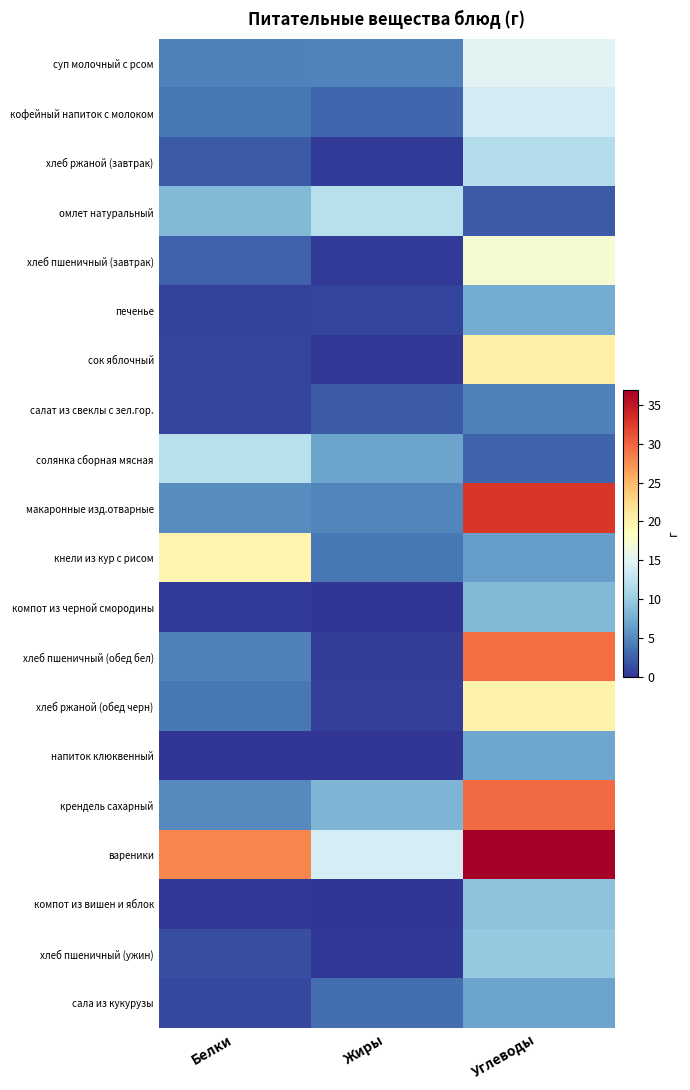

How many data points does each series have?

3